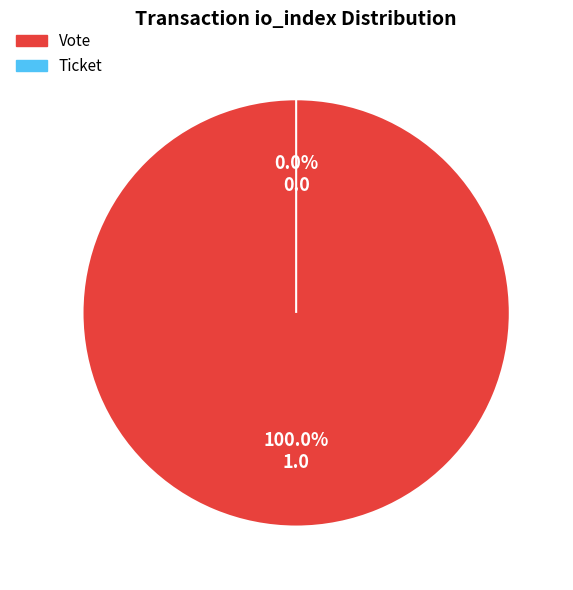

Count the number of slices in the pie.

2